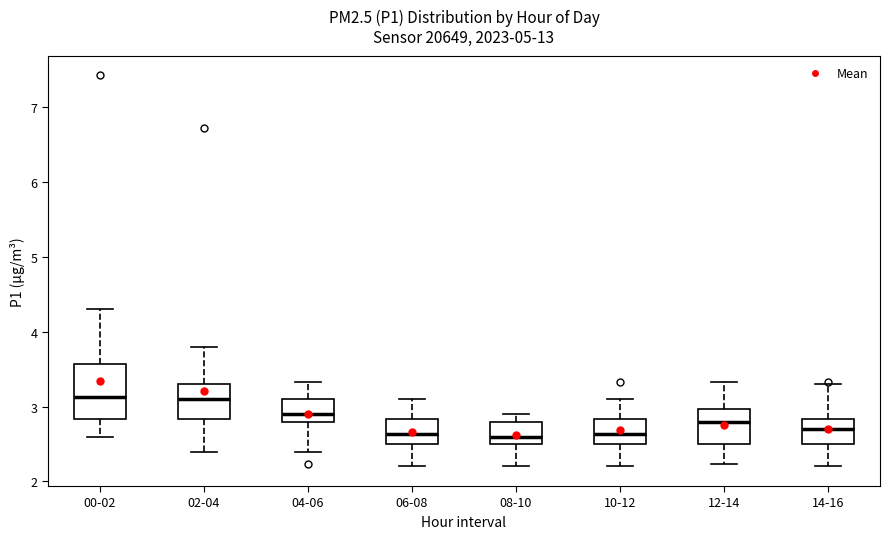

Reading left to right, transcribe this box plot: for each box, give where its median line is, the range the box spans, and where its two whiskers end, as read against the y-axis. The values are not printed on the chart, so give them approximately, as read against the axis.

00-02: median 3.1, box 2.8 to 3.6, whiskers 2.6 to 4.3
02-04: median 3.1, box 2.8 to 3.3, whiskers 2.4 to 3.8
04-06: median 2.9, box 2.8 to 3.1, whiskers 2.4 to 3.3
06-08: median 2.6, box 2.5 to 2.8, whiskers 2.2 to 3.1
08-10: median 2.6, box 2.5 to 2.8, whiskers 2.2 to 2.9
10-12: median 2.6, box 2.5 to 2.8, whiskers 2.2 to 3.1
12-14: median 2.8, box 2.5 to 3.0, whiskers 2.2 to 3.3
14-16: median 2.7, box 2.5 to 2.8, whiskers 2.2 to 3.3